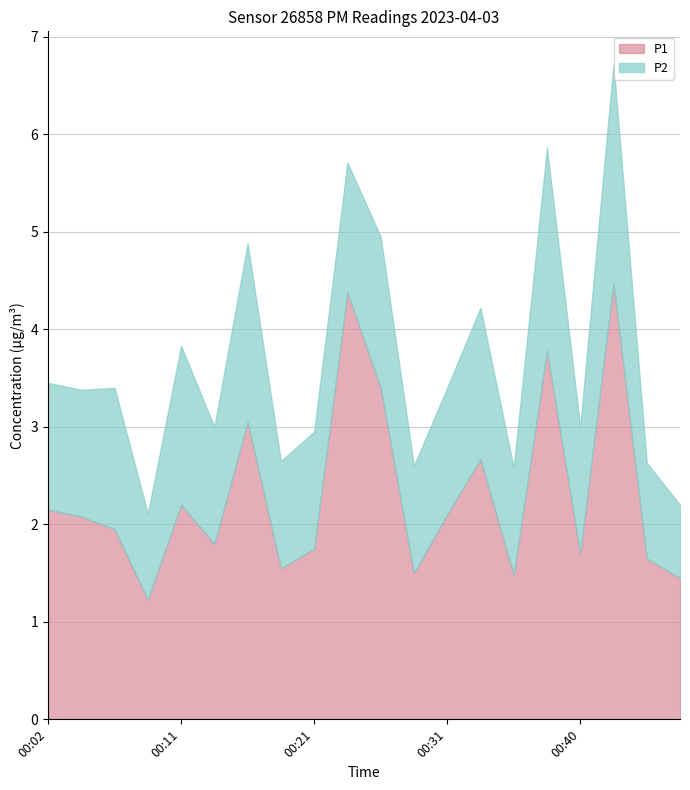

What is the lowest value of the P1 series?

1.2